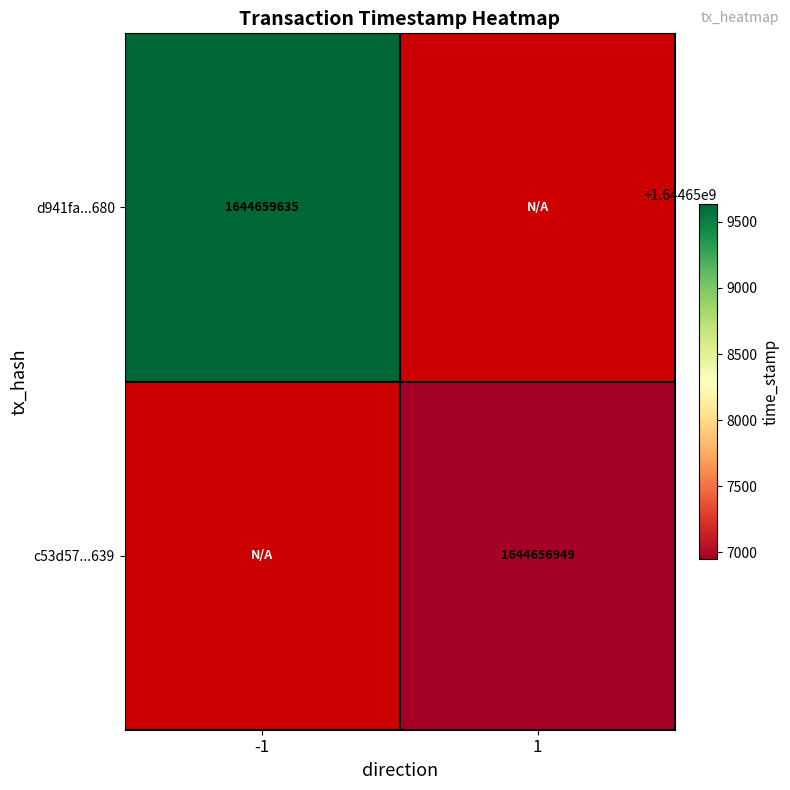

The d941fa...680 series shows 1644659635 at -1. True or false?

True